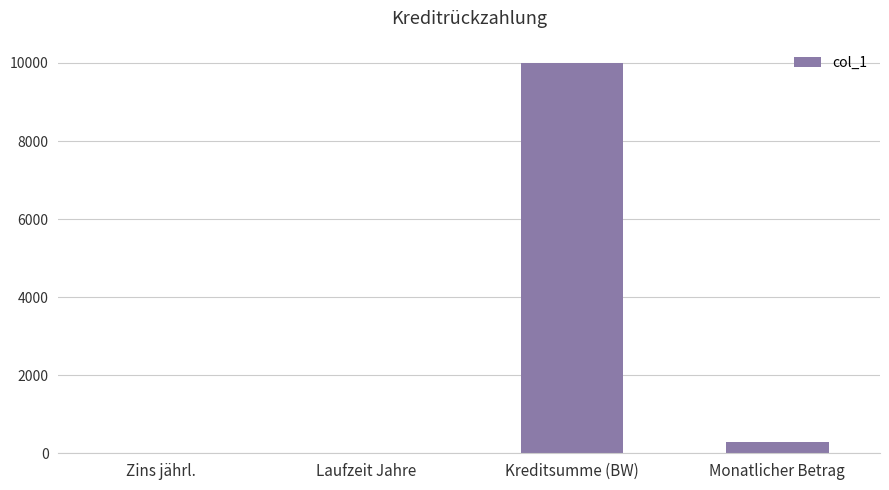

Are the bars grouped side by side (vs. stacked)?

No